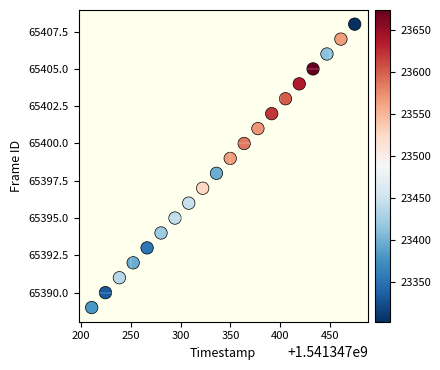

What is the range of Y values (max minus min)?

19